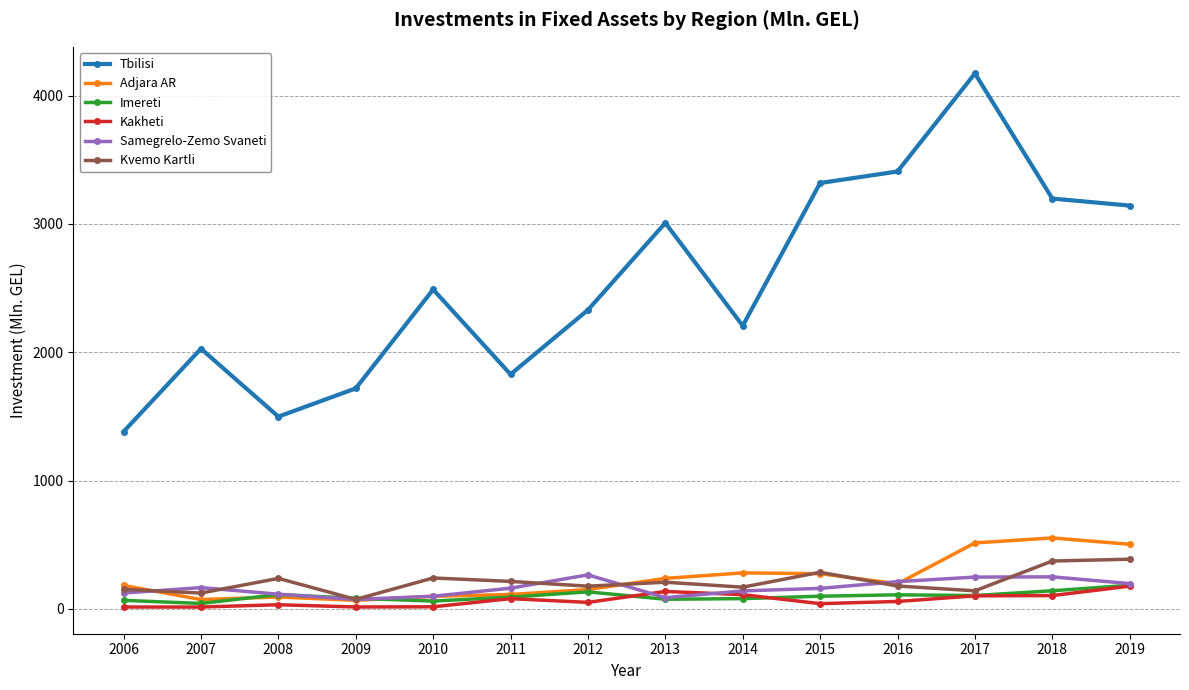

True or false: Samegrelo-Zemo Svaneti and Adjara AR cross at least once.

True